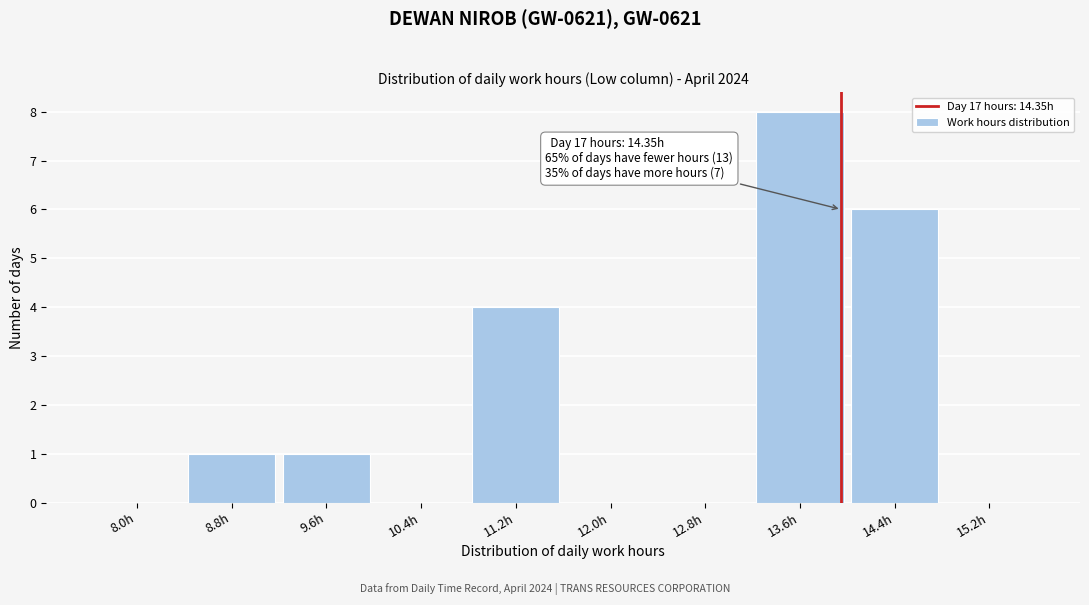

Reading left to right, transcribe all the data shown in this chart.

8.0h=0	8.8h=1	9.6h=1	10.4h=0	11.2h=4	12.0h=0	12.8h=0	13.6h=8	14.4h=6	15.2h=0